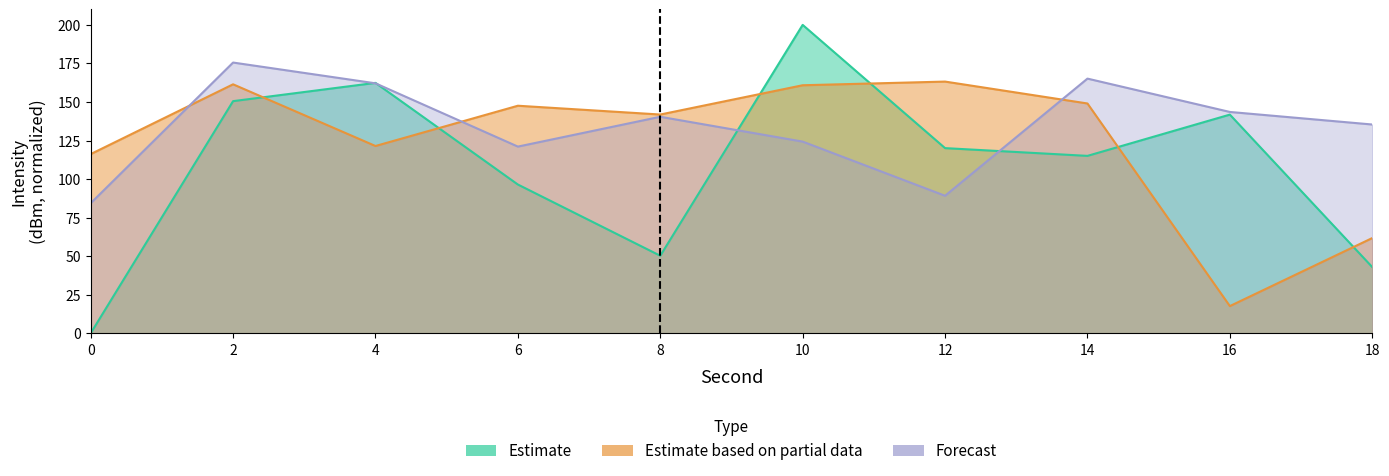

What is the difference between the maximum and minimum values in the Forecast series?

91.2